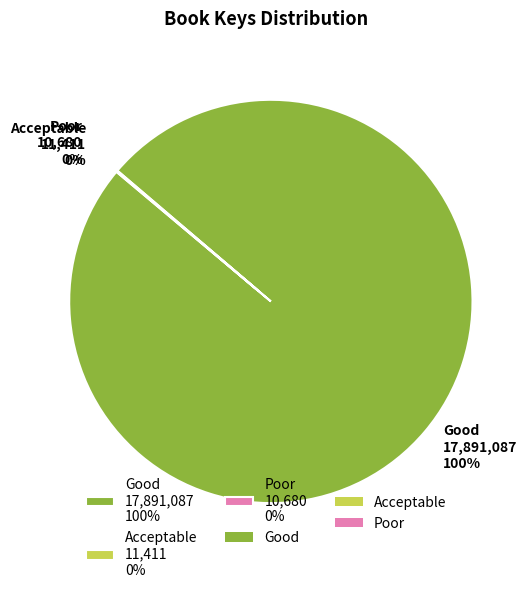

To the nearest percent, what is the difference between the largest and smallest slice percentages?

100%